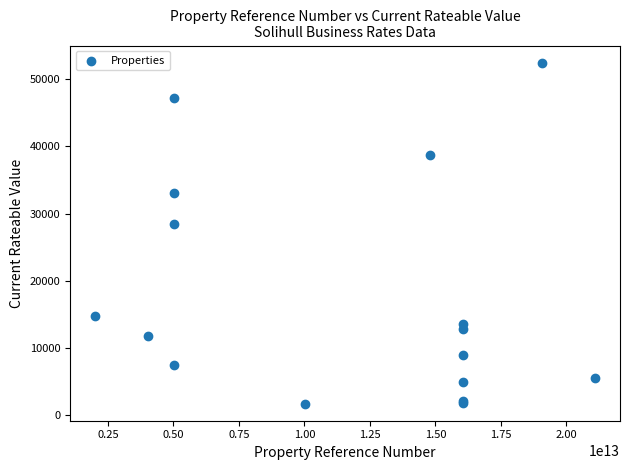

What Y value in the scatter plot is closest to 27087?

28500